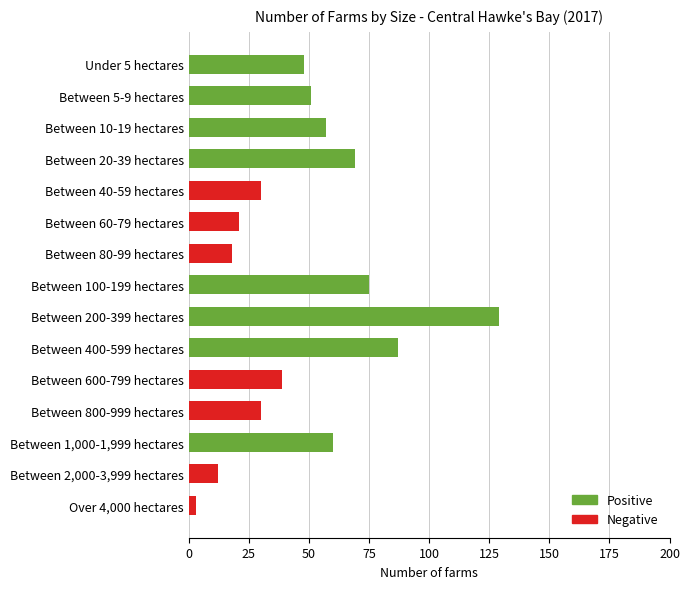

At how many categories does at least one series exceed 23?

11